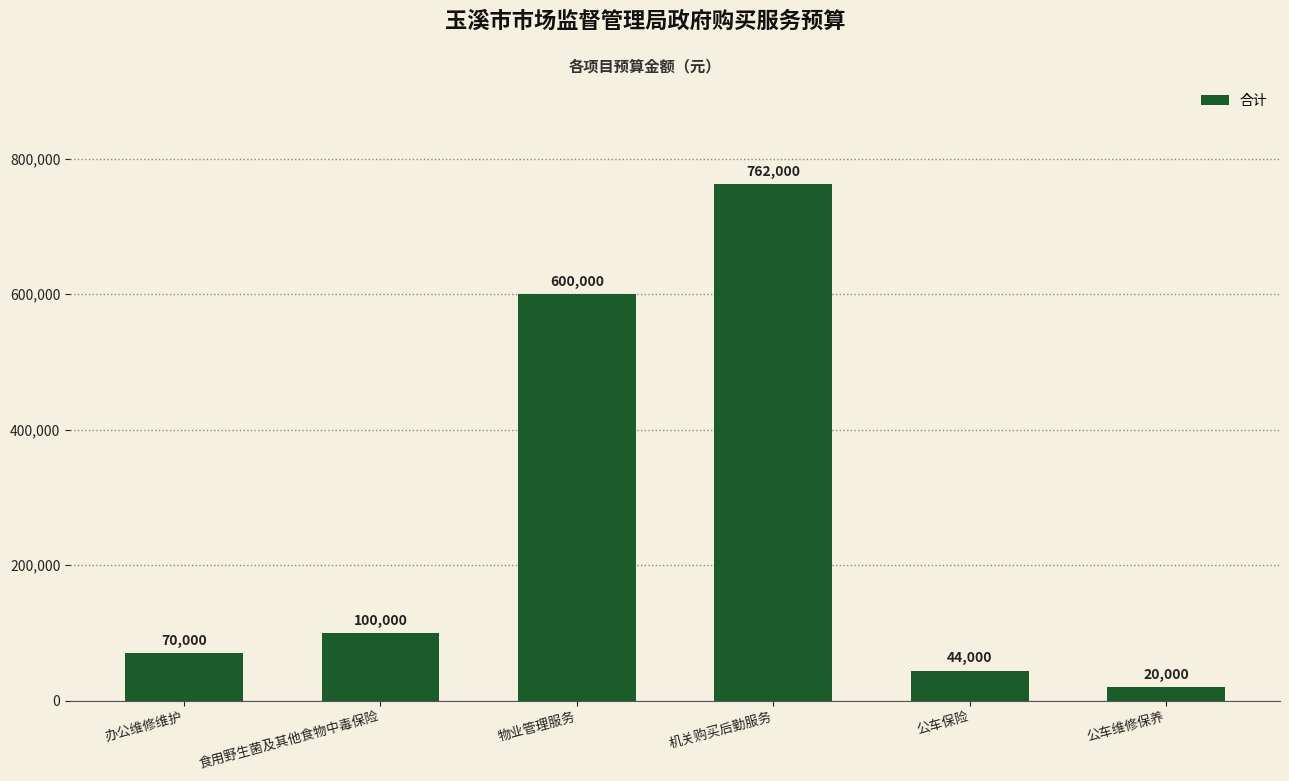

Which category has the lowest value across all series?

公车维修保养